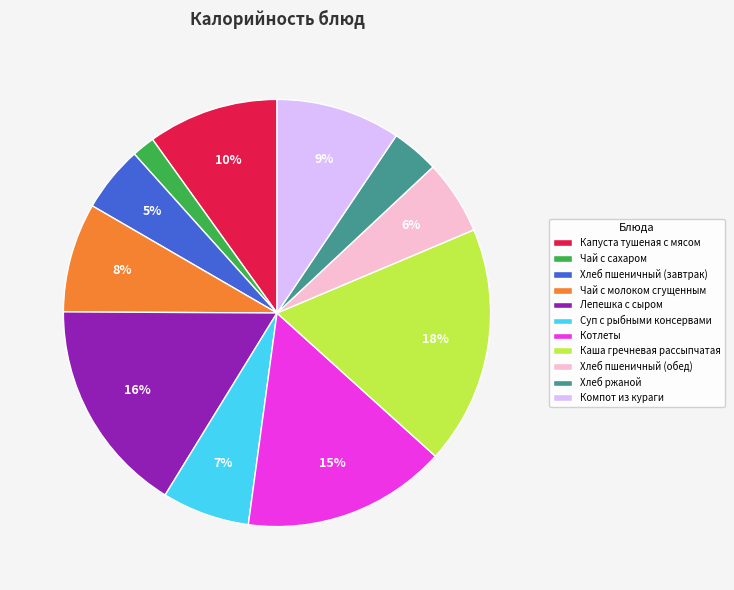

To the nearest percent, what is the average slice percentage?

9%